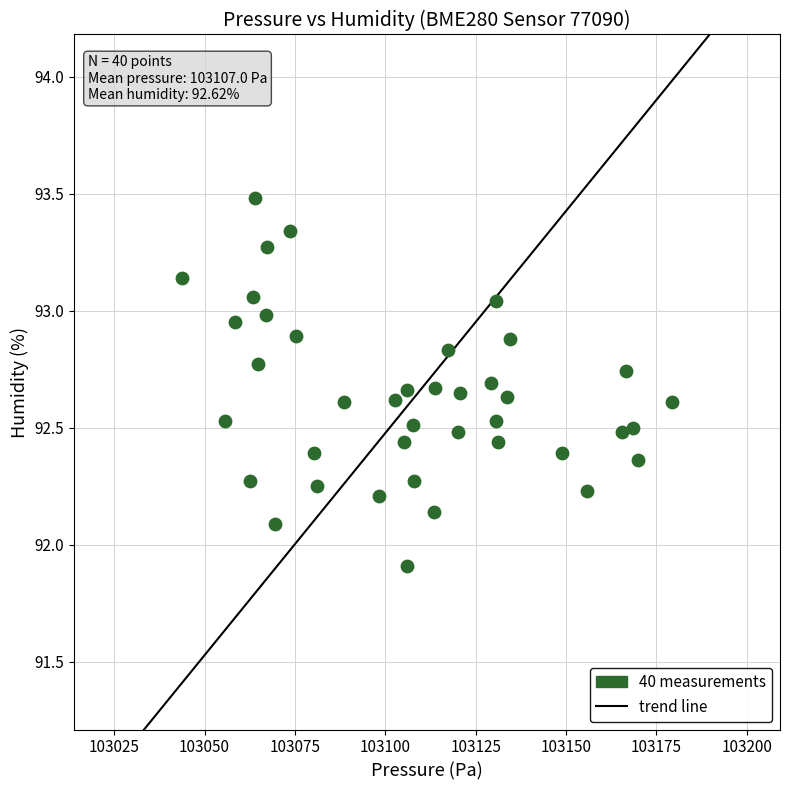

What is the range of X values (max minus min)?

135.4